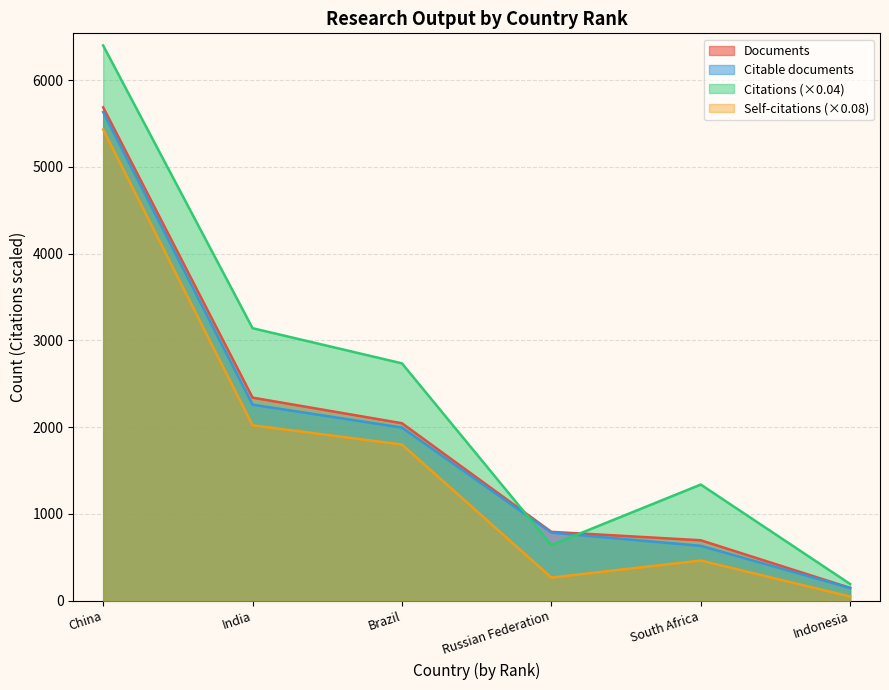

Reading left to right, what are all the values shown in this chart?

Documents: China=5686.0	India=2340.0	Brazil=2045.0	Russian Federation=793.0	South Africa=696.0	Indonesia=147.0
Citable documents: China=5632.0	India=2259.0	Brazil=1995.0	Russian Federation=784.0	South Africa=632.0	Indonesia=146.0
Citations (×0.04): China=6398.7	India=3140.3	Brazil=2735.1	Russian Federation=641.2	South Africa=1338.0	Indonesia=191.8
Self-citations (×0.08): China=5430.6	India=2021.4	Brazil=1799.4	Russian Federation=266.2	South Africa=462.5	Indonesia=47.6